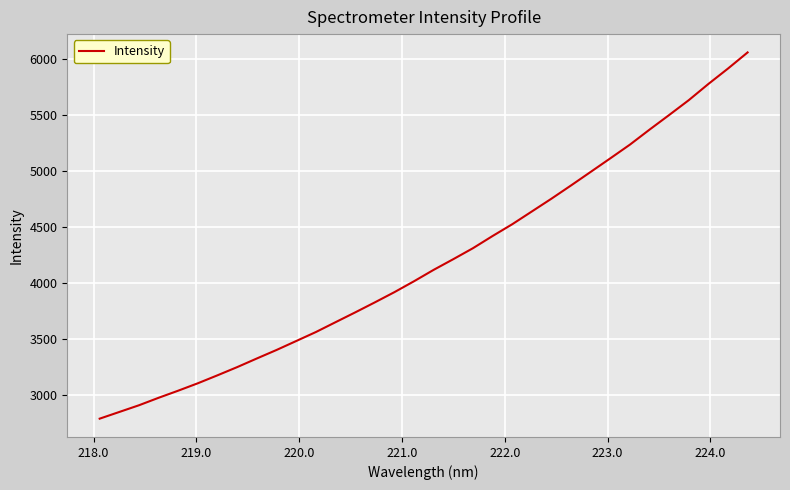

What is the average value?

4192.3